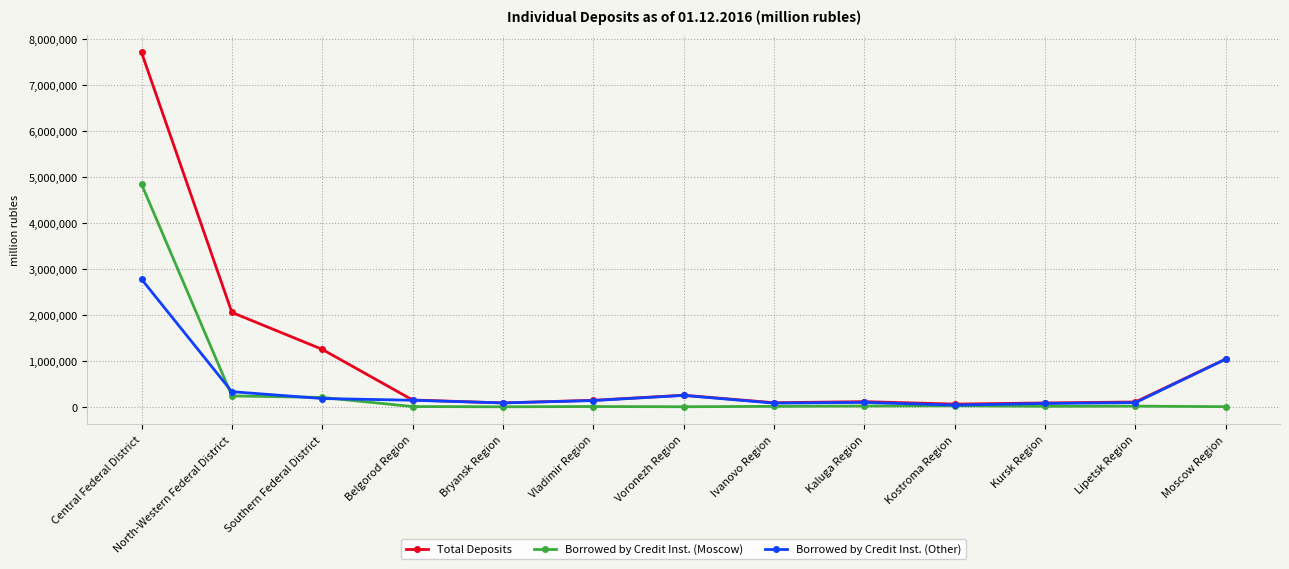

List the series in order of their peak value, highest first.

Total Deposits, Borrowed by Credit Inst. (Moscow), Borrowed by Credit Inst. (Other)